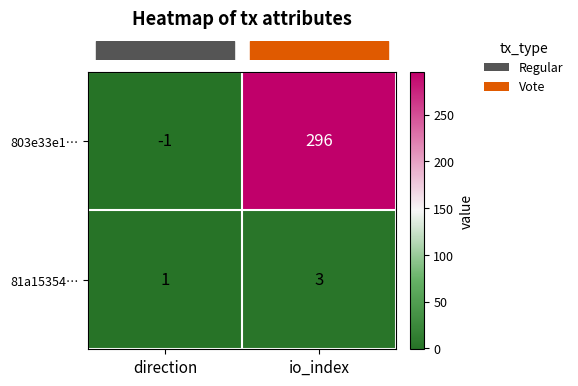

What is the sum of the 803e33e1… values at direction and io_index?

295